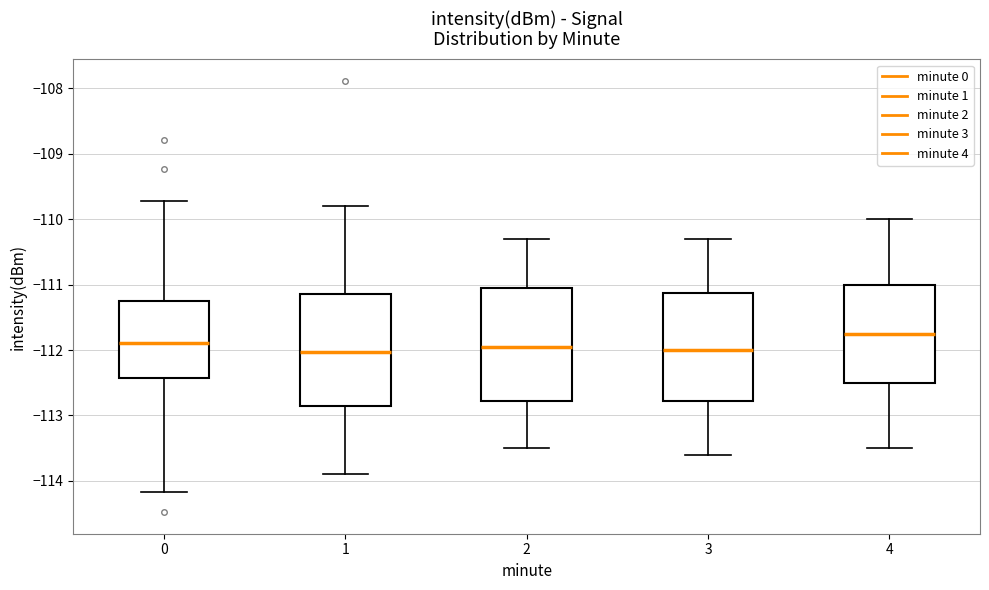

Reading left to right, read every box against the y-axis: the position of its median line, the range the box covers, and the ends of its whiskers. The values are not printed on the chart, so give them approximately, as read against the axis.

0: median -111.9, box -112.4 to -111.2, whiskers -114.2 to -109.7
1: median -112.0, box -112.8 to -111.1, whiskers -113.9 to -109.8
2: median -111.9, box -112.8 to -111.0, whiskers -113.5 to -110.3
3: median -112.0, box -112.8 to -111.1, whiskers -113.6 to -110.3
4: median -111.7, box -112.5 to -111.0, whiskers -113.5 to -110.0